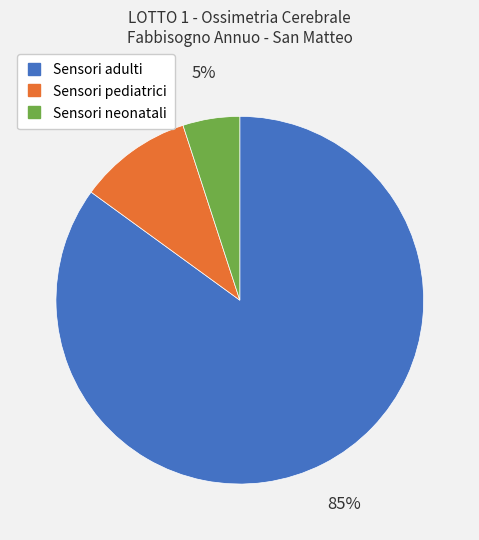

Does Sensori neonatali account for over 50% of the chart?

No